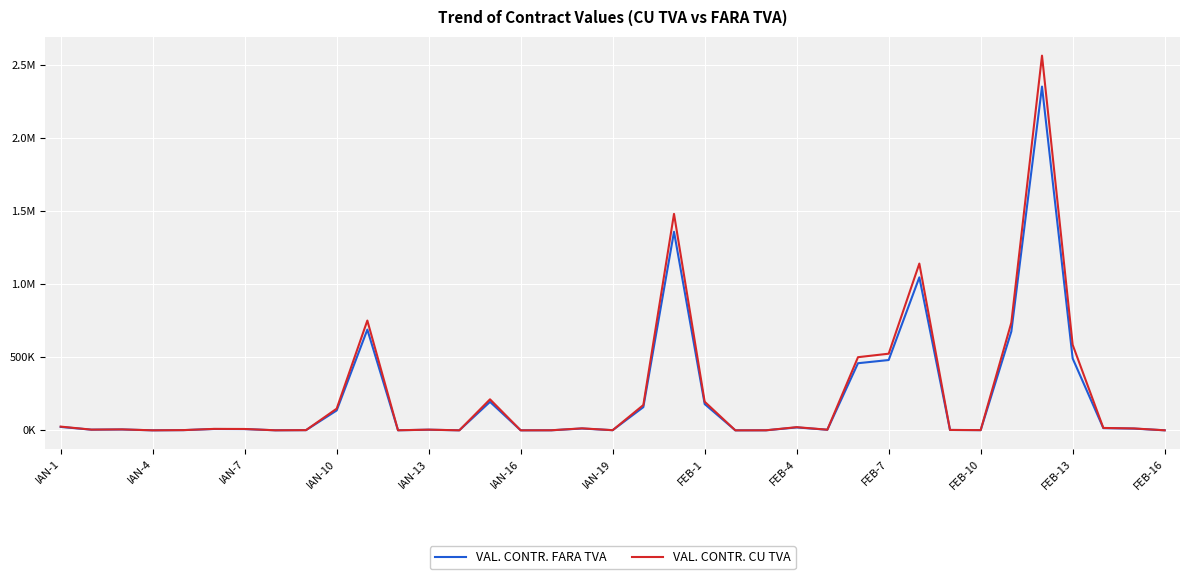

Does the chart have visible grid lines?

Yes